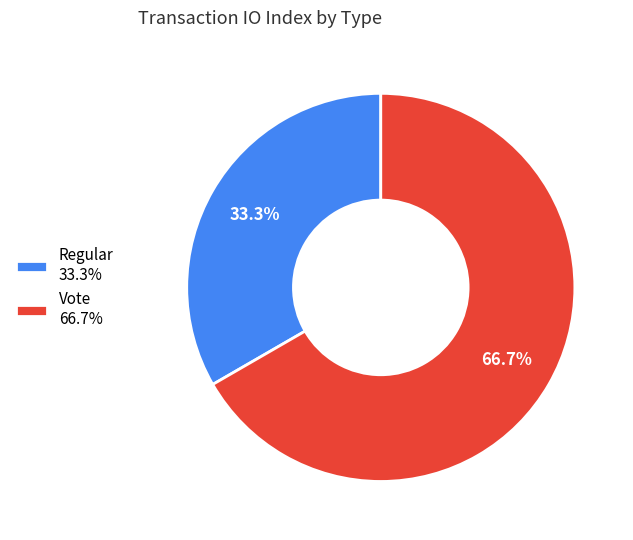

What is the smallest slice in the pie chart?

Regular